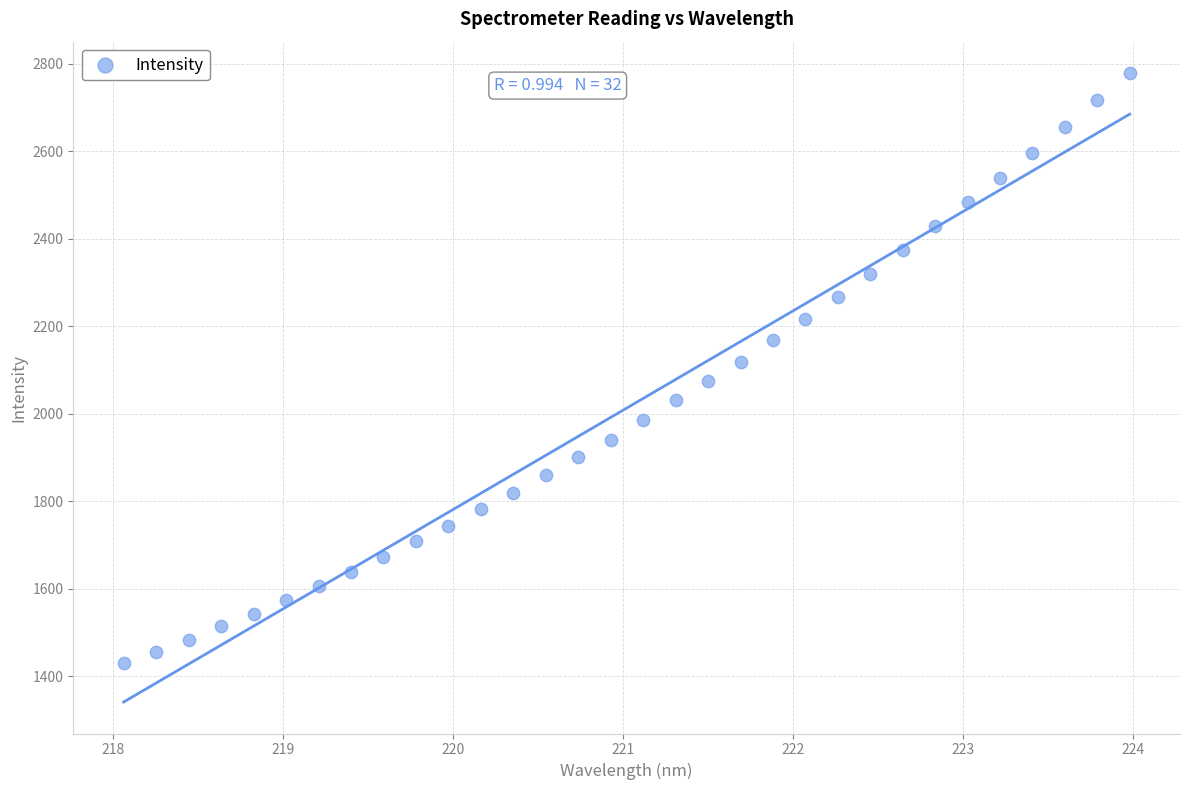

What is the range of Y values (max minus min)?

1348.9